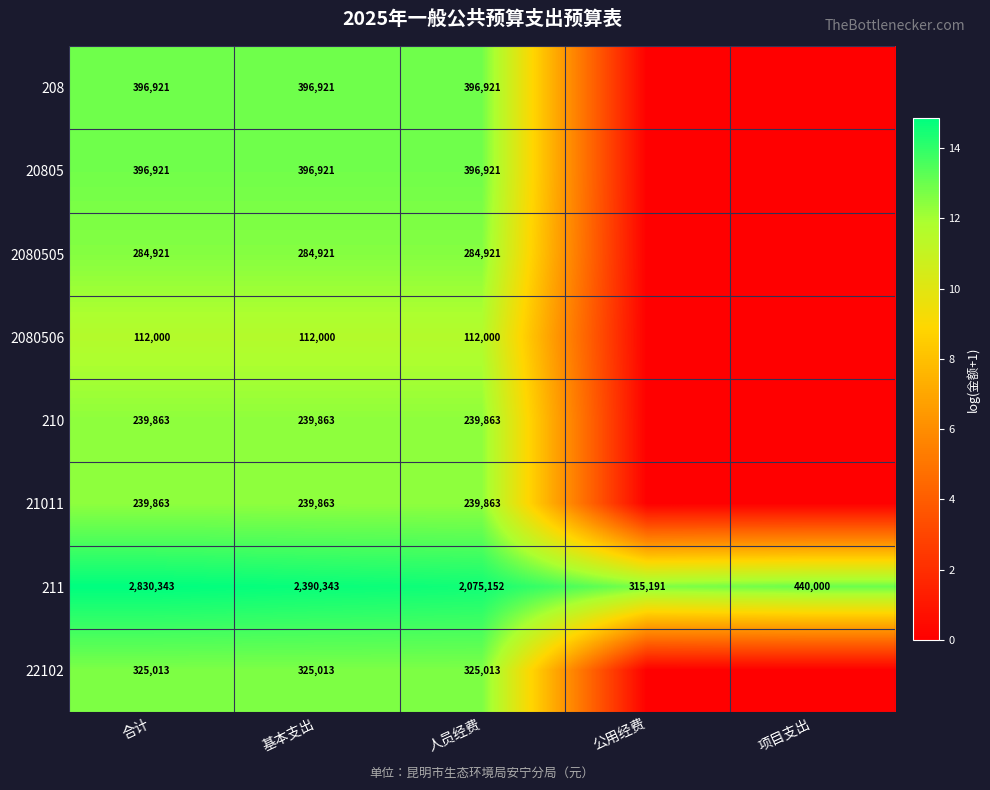

What is the total value across all series at 基本支出?

4385845